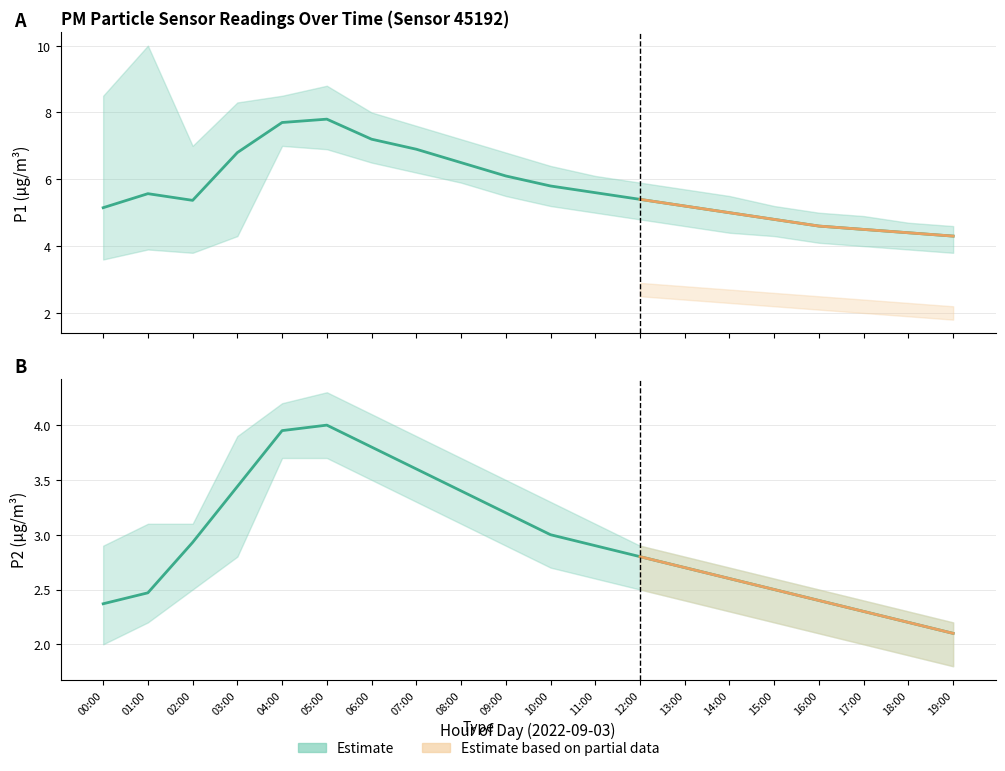

Between 01:00 and 18:00, which series saw the biggest shift?

P1_upper